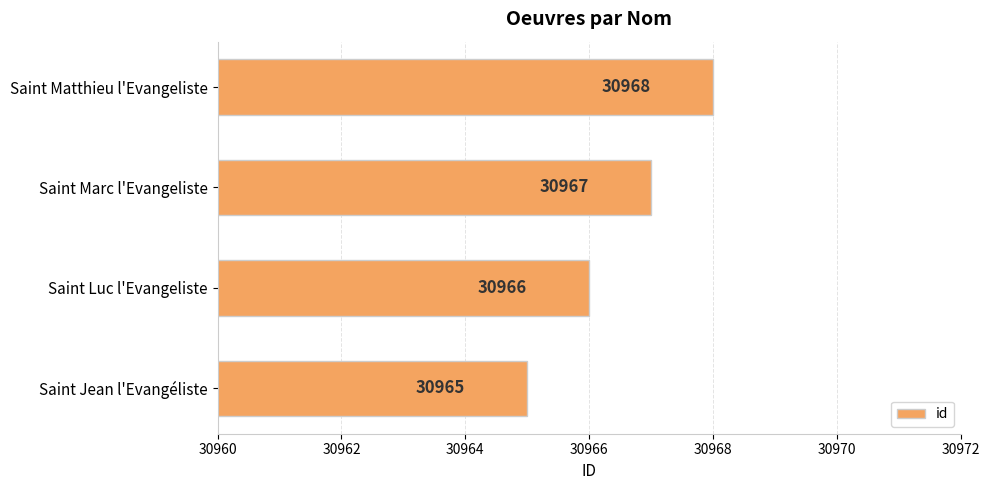

What is the difference between the maximum and minimum values?

3